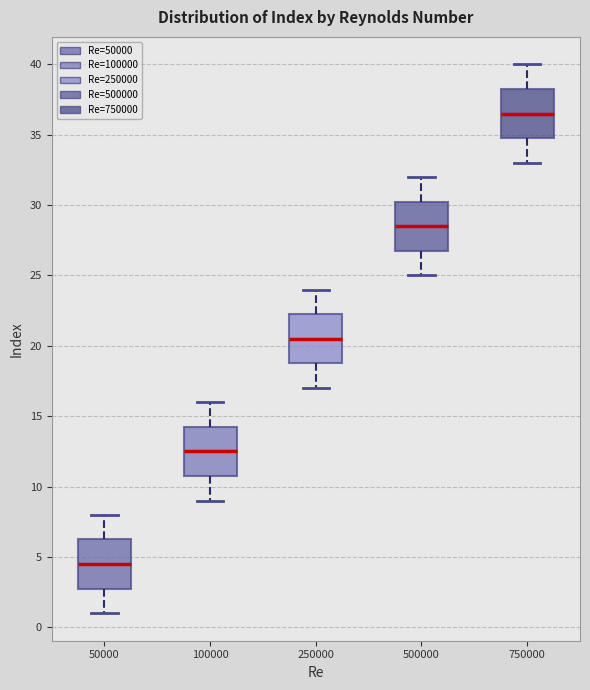

Reading left to right, transcribe this box plot: for each box, give where its median line is, the range the box spans, and where its two whiskers end, as read against the y-axis. The values are not printed on the chart, so give them approximately, as read against the axis.

50000: median 4.5, box 3.0 to 6.5, whiskers 1.0 to 8.0
100000: median 12.5, box 11.0 to 14.5, whiskers 9.0 to 16.0
250000: median 20.5, box 19.0 to 22.5, whiskers 17.0 to 24.0
500000: median 28.5, box 27.0 to 30.5, whiskers 25.0 to 32.0
750000: median 36.5, box 35.0 to 38.5, whiskers 33.0 to 40.0